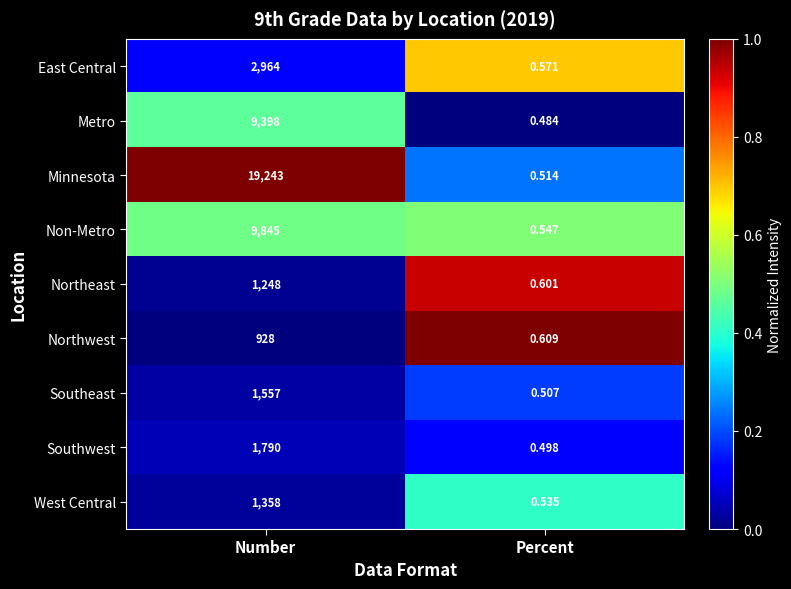

Which series has the largest range (max minus min)?

Minnesota